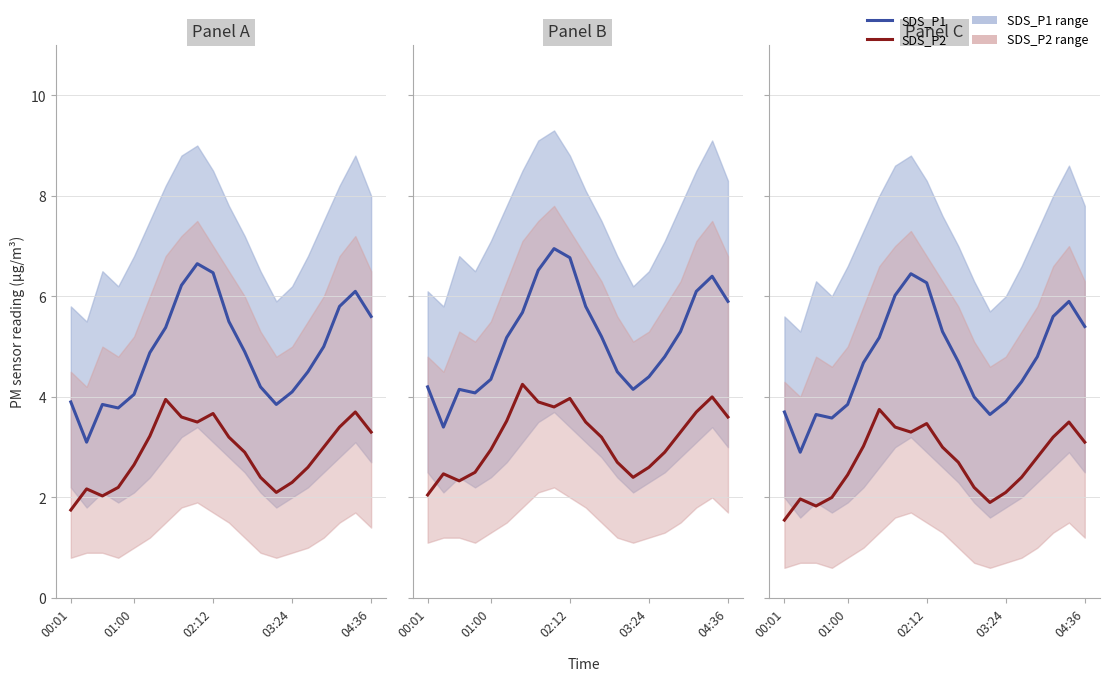

How many categories are shown in the chart?

20